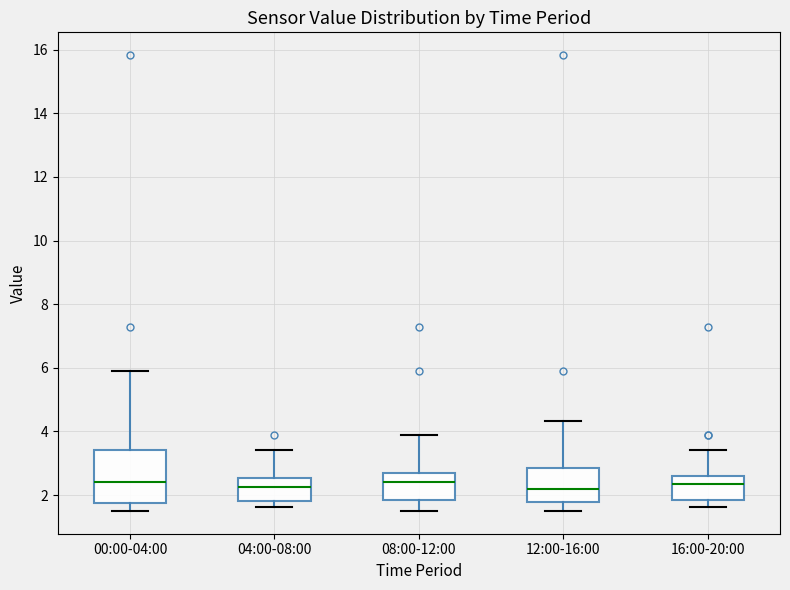

Which box is the tallest, from its lower edge to its upper edge?

00:00-04:00